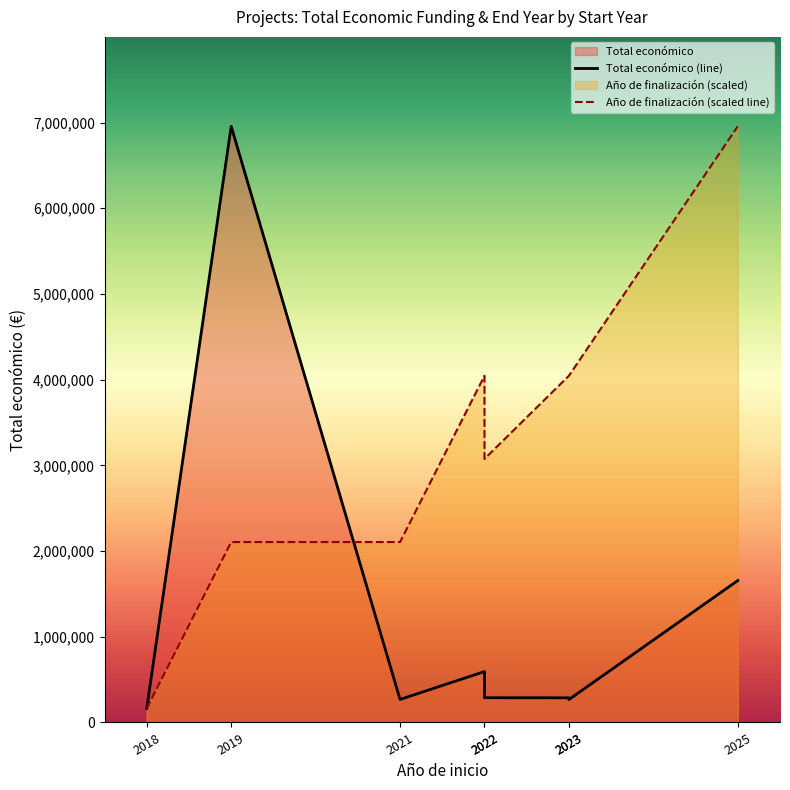

What is the value of the Año de finalización (scaled line) point at the 7th from the left?

4045261.7